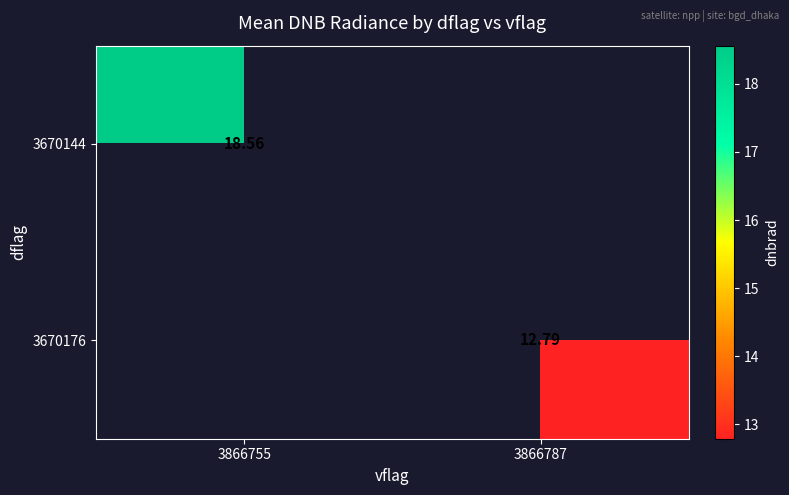

Is the value of 3670176 at 3866787 greater than the value of 3670144 at 3866755?

No